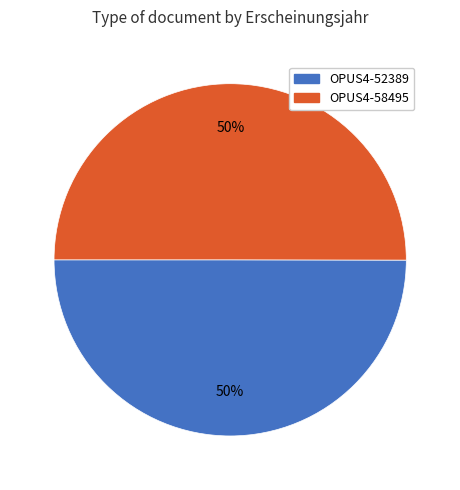

How many segments does this pie chart have?

2